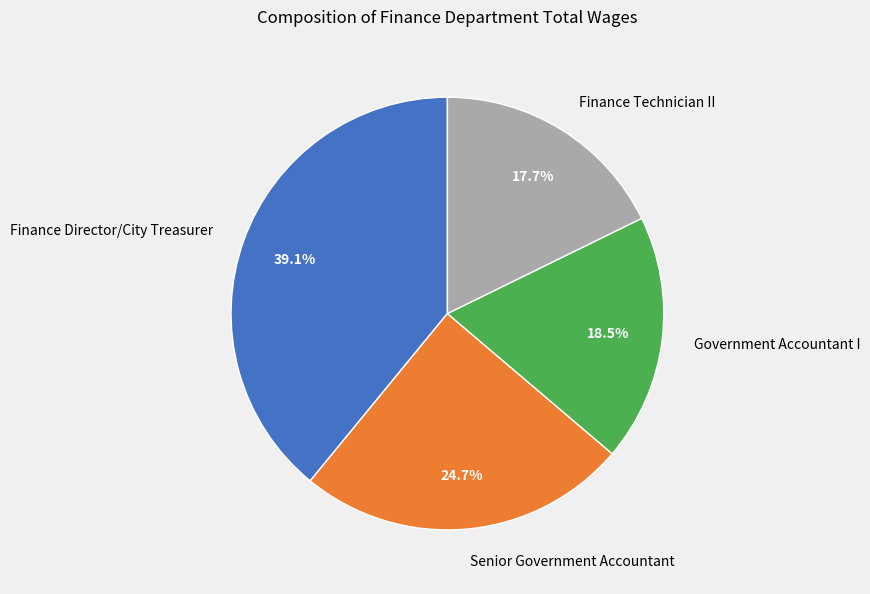

Which category has the smallest portion of the pie?

Finance Technician II